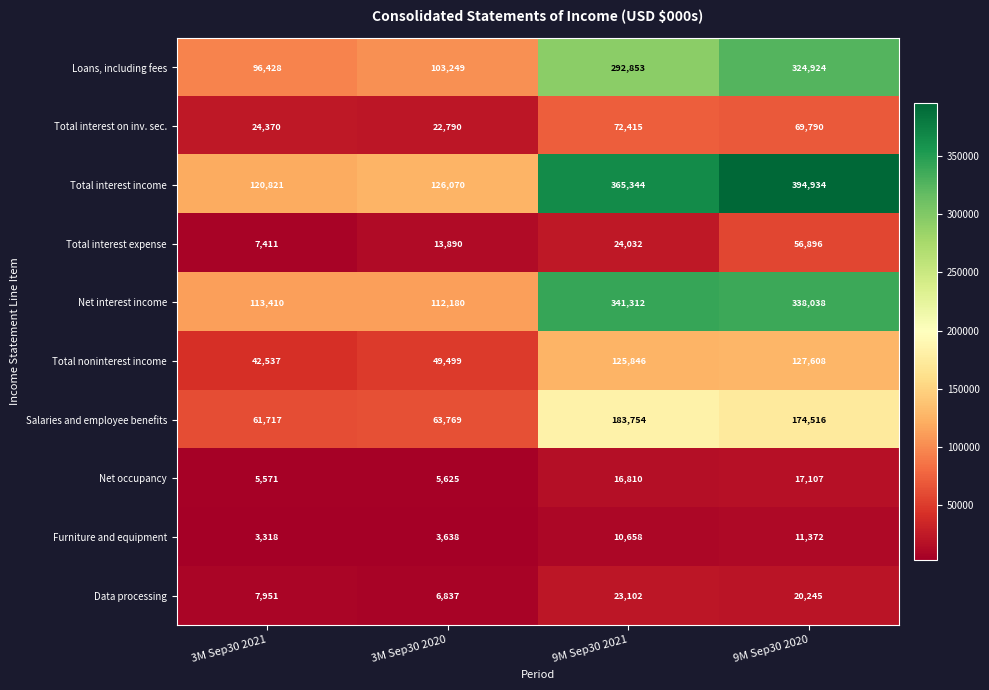

What is the greatest value displayed?

394934